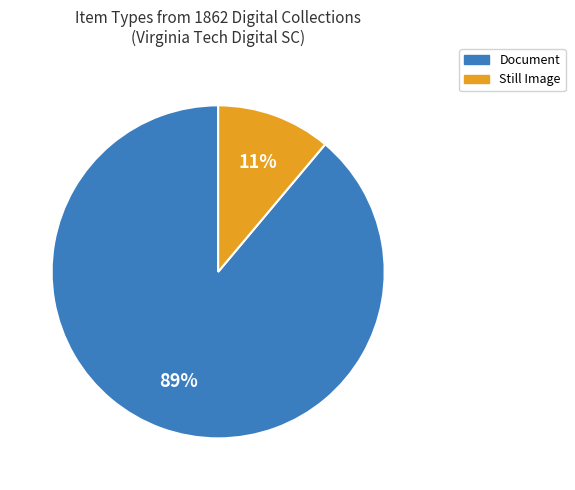

To the nearest percent, what is the difference between the largest and smallest slice percentages?

78%